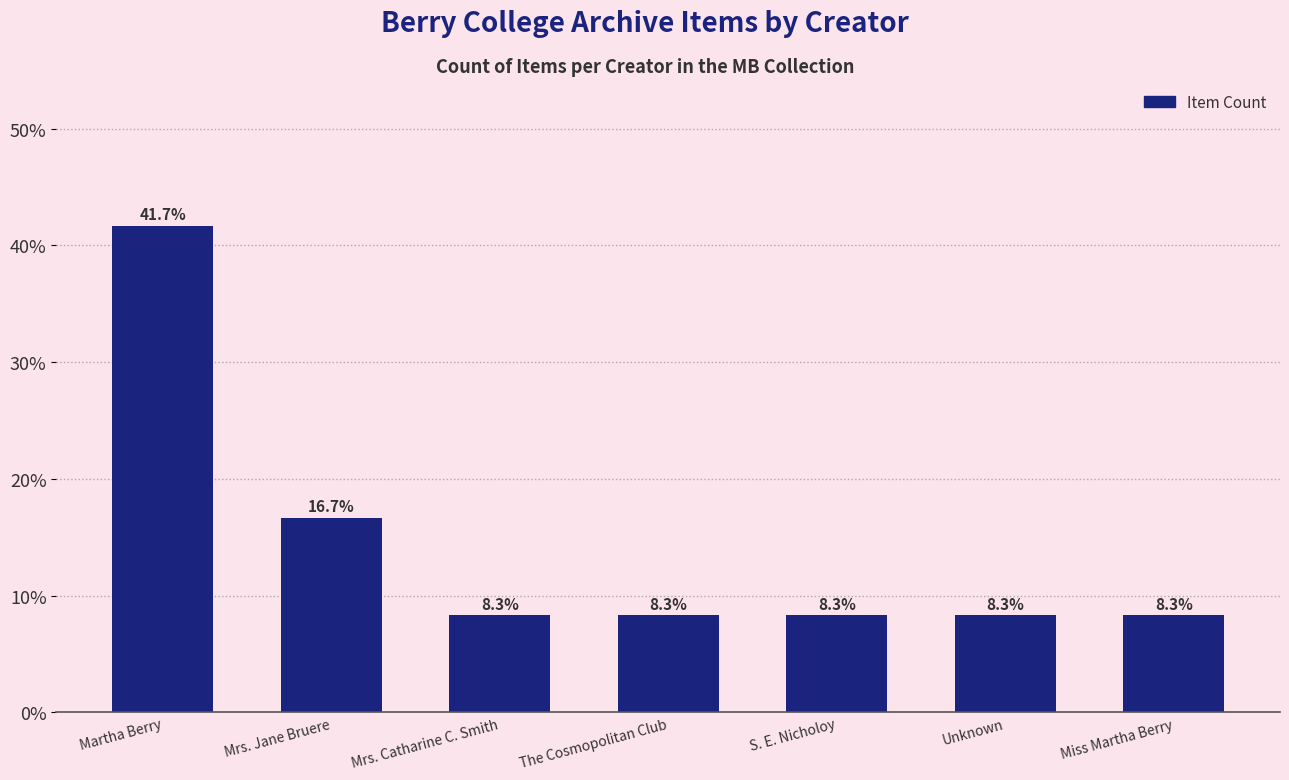

What is the label of the 3rd bar from the right?

S. E. Nicholoy